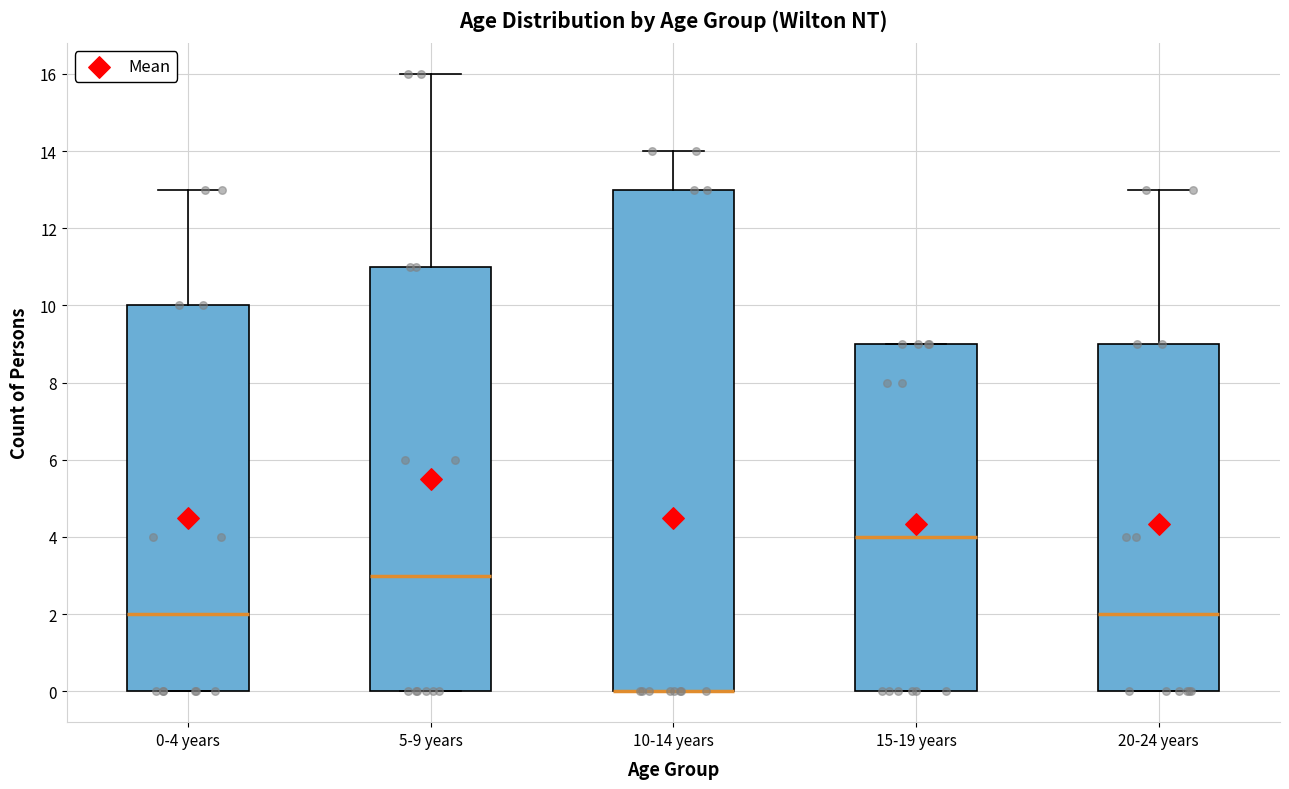

Which box is the tallest, from its lower edge to its upper edge?

10-14 years